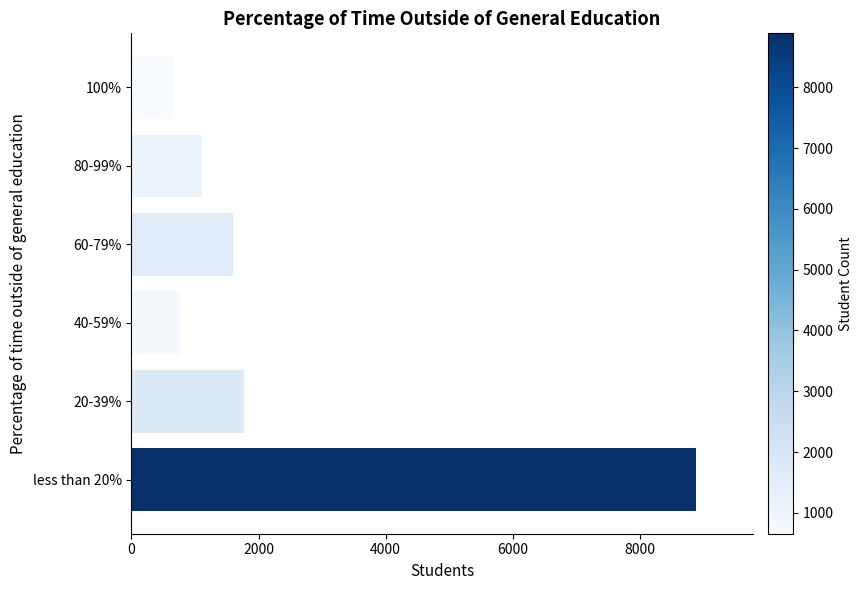

Which has a higher value, 40-59% or 80-99%?

80-99%